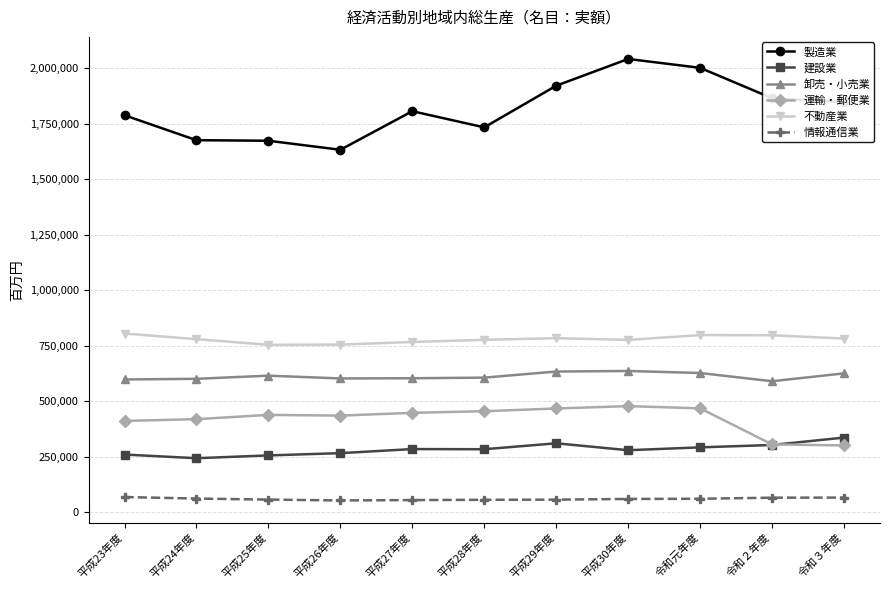

Which category has the highest value across all series?

平成30年度